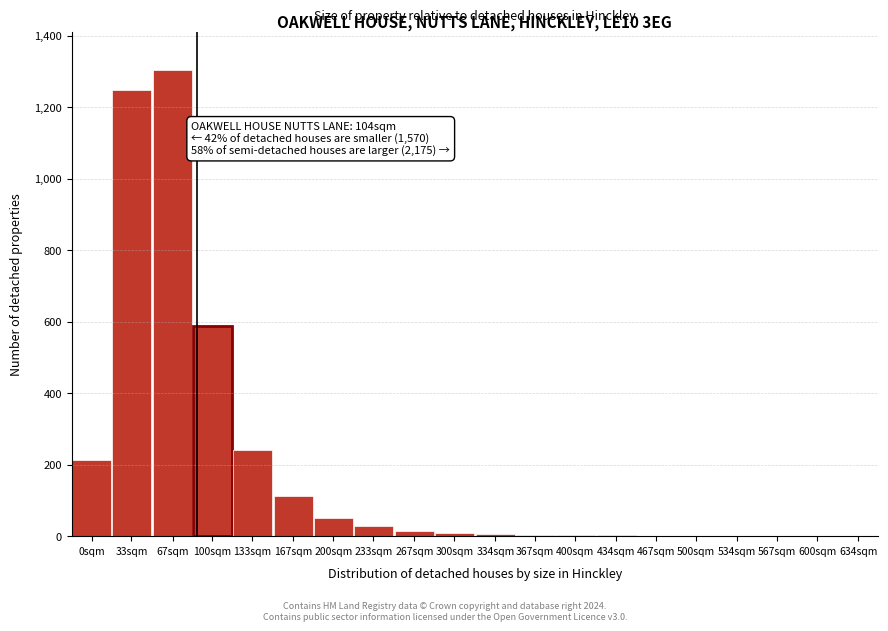

At which label is the value closest to 652?

100sqm